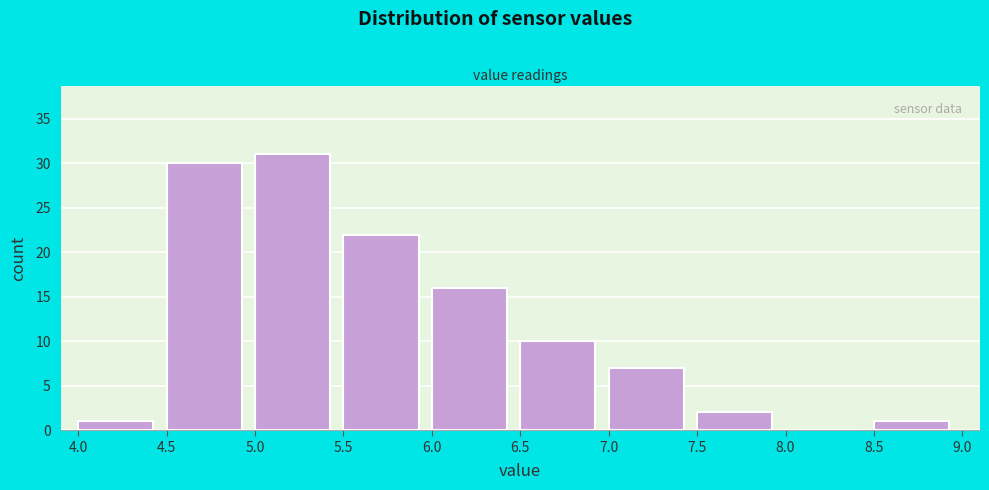

Reading left to right, list every bar in this chart as the range it spans on the x-axis followed by its height. The values are not printed on the chart, so give them approximately, as read against the axis.

4.0 to 4.5: 1
4.5 to 5.0: 30
5.0 to 5.5: 31
5.5 to 6.0: 22
6.0 to 6.5: 16
6.5 to 7.0: 10
7.0 to 7.5: 7
7.5 to 8.0: 2
8.0 to 8.5: 0
8.5 to 9.0: 1